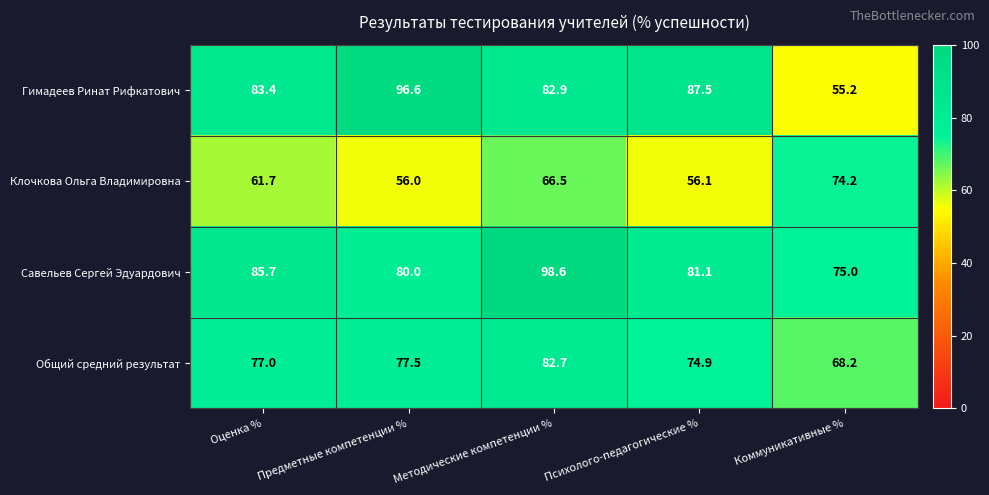

What is the difference between the Гимадеев Ринат Рифкатович values at Методические компетенции % and Коммуникативные %?

27.7